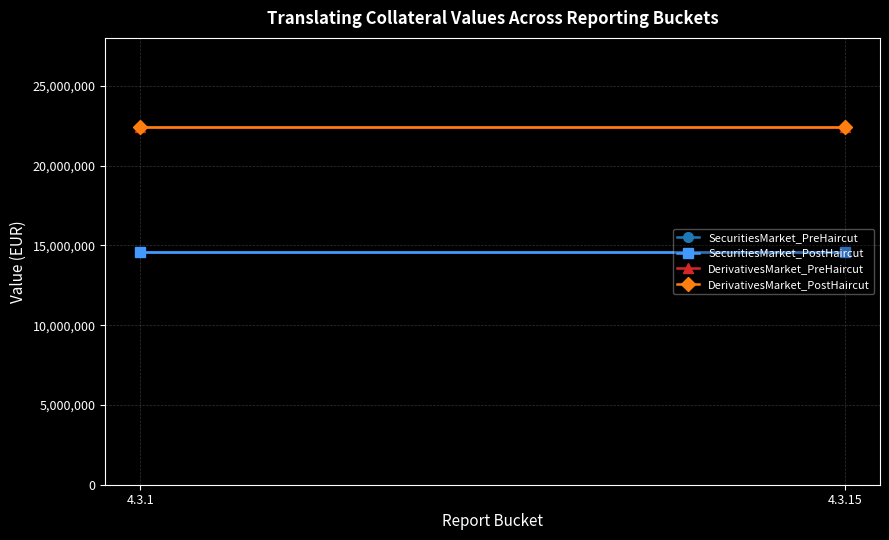

At 4.3.1, list the series in order from smallest to largest.

SecuritiesMarket_PreHaircut, SecuritiesMarket_PostHaircut, DerivativesMarket_PreHaircut, DerivativesMarket_PostHaircut